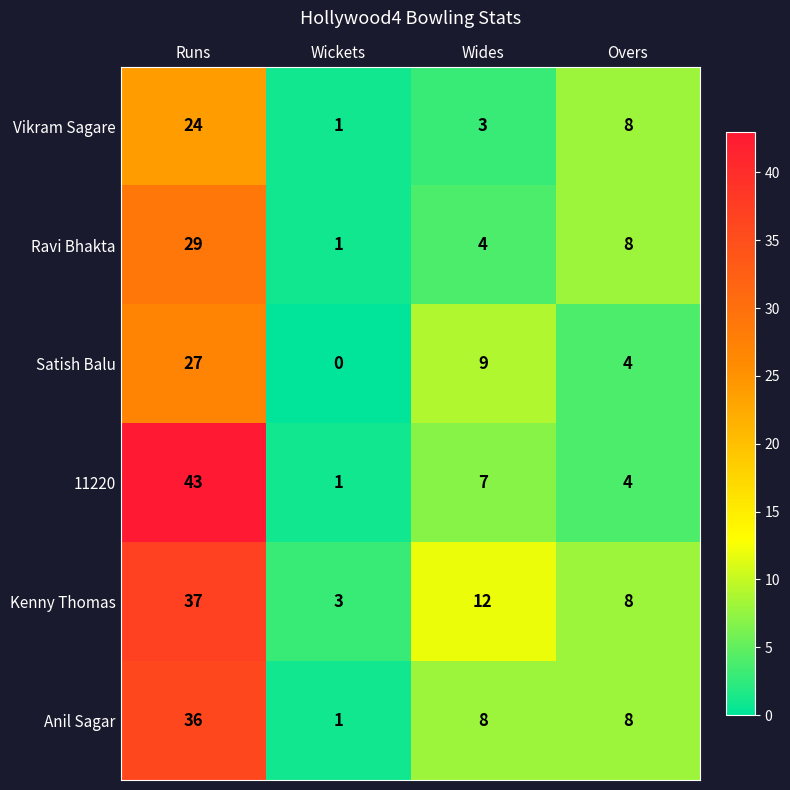

At how many categories does at least one series exceed 39?

1